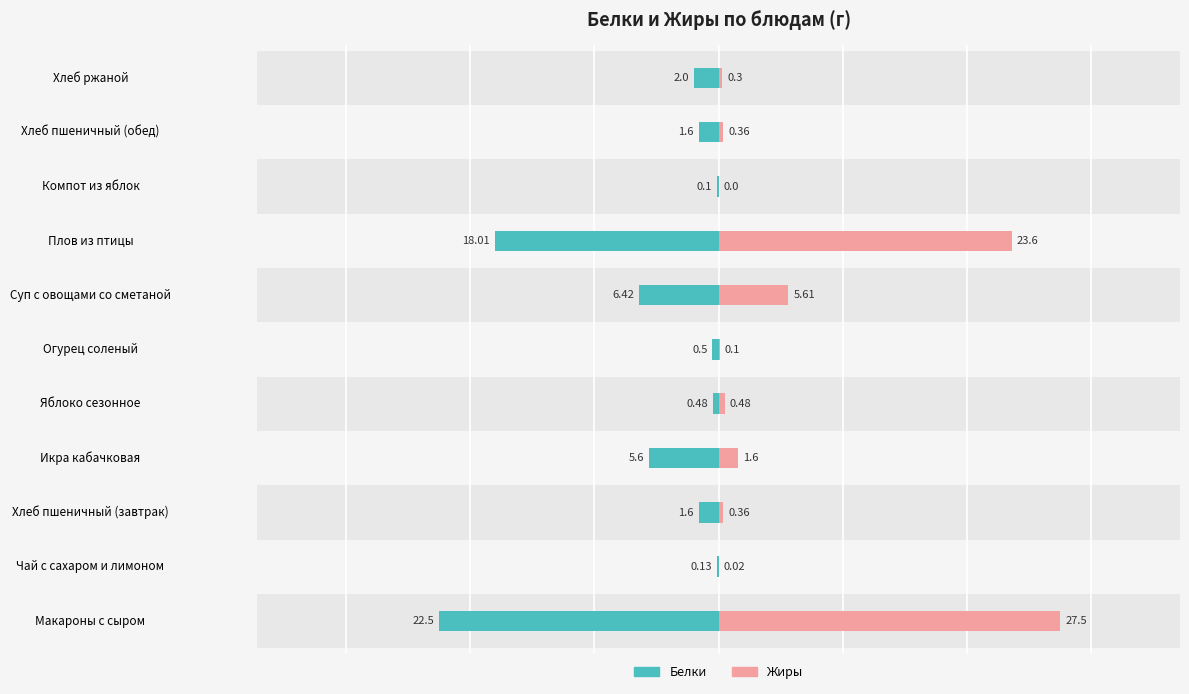

Which has a higher value, Суп с овощами со сметаной or Огурец соленый?

Огурец соленый